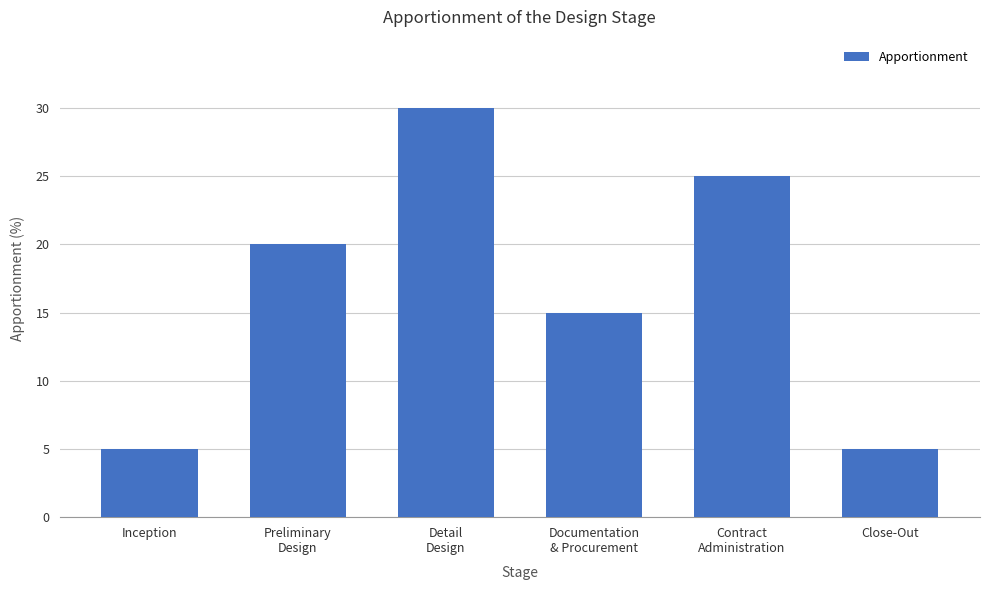

Are the bars horizontal?

No